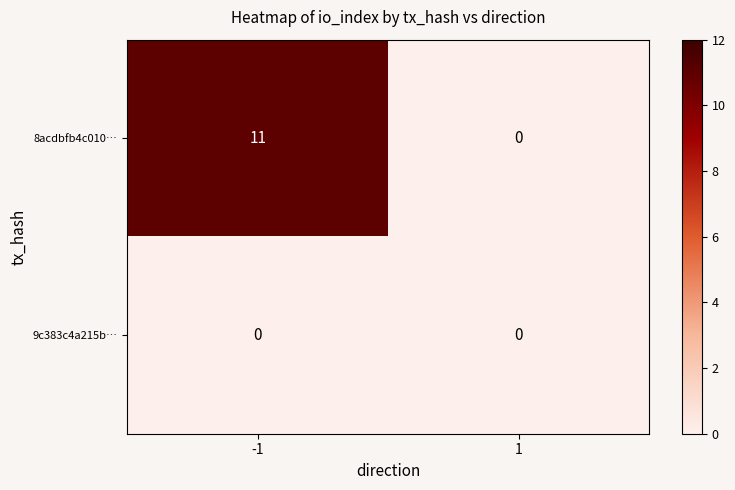

At which category is the sum across all series the highest?

-1